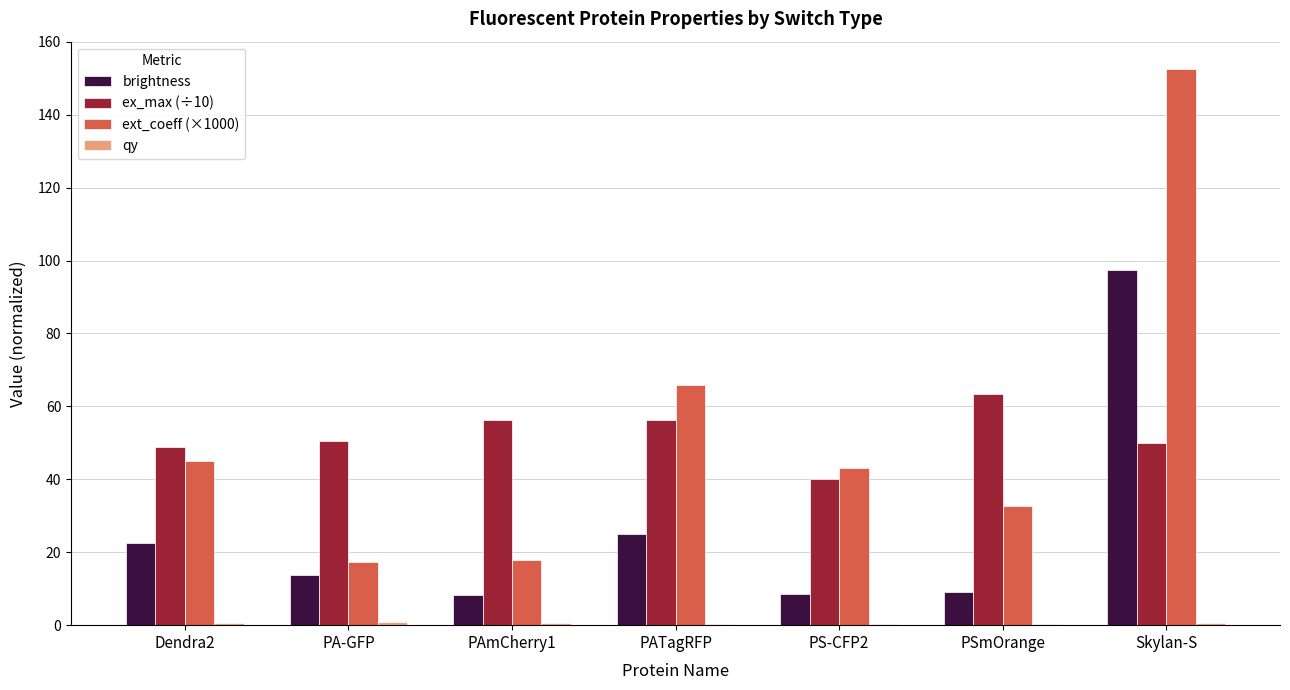

How many values in the ex_max (÷10) series exceed 50?

4